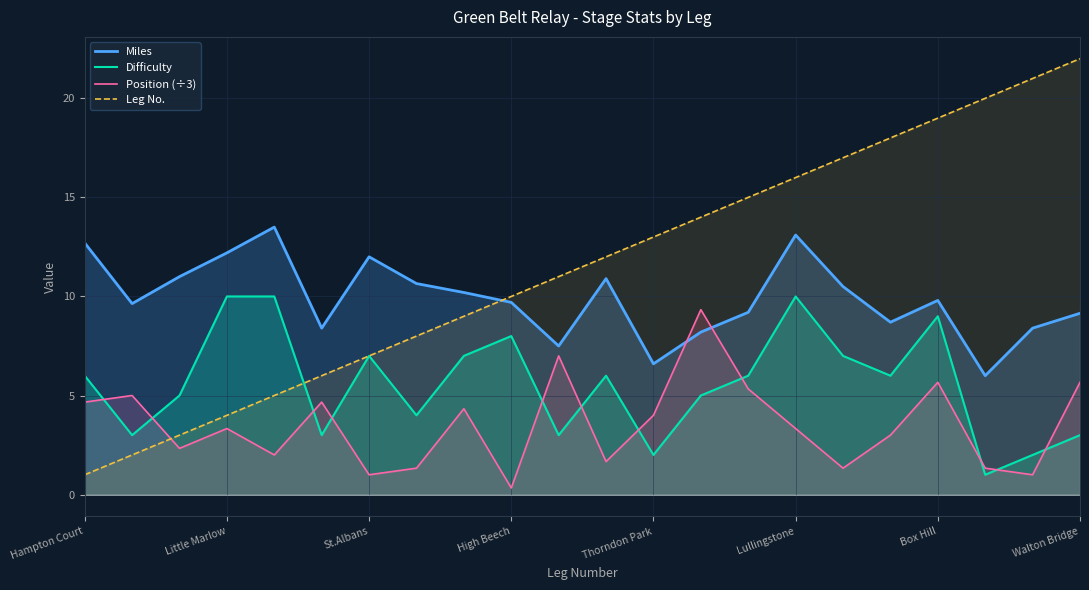

Reading left to right, transcribe all the data shown in this chart.

Miles: 12.7	9.6	11.0	12.2	13.5	8.4	12.0	10.7	10.2	9.7	7.5	10.9	6.6	8.2	9.2	13.1	10.5	8.7	9.8	6.0	8.4	9.2
Difficulty: 6.0	3.0	5.0	10.0	10.0	3.0	7.0	4.0	7.0	8.0	3.0	6.0	2.0	5.0	6.0	10.0	7.0	6.0	9.0	1.0	2.0	3.0
Position (÷3): 4.7	5.0	2.3	3.3	2.0	4.7	1.0	1.3	4.3	0.3	7.0	1.7	4.0	9.3	5.3	3.3	1.3	3.0	5.7	1.3	1.0	5.7
Leg No.: 1.0	2.0	3.0	4.0	5.0	6.0	7.0	8.0	9.0	10.0	11.0	12.0	13.0	14.0	15.0	16.0	17.0	18.0	19.0	20.0	21.0	22.0